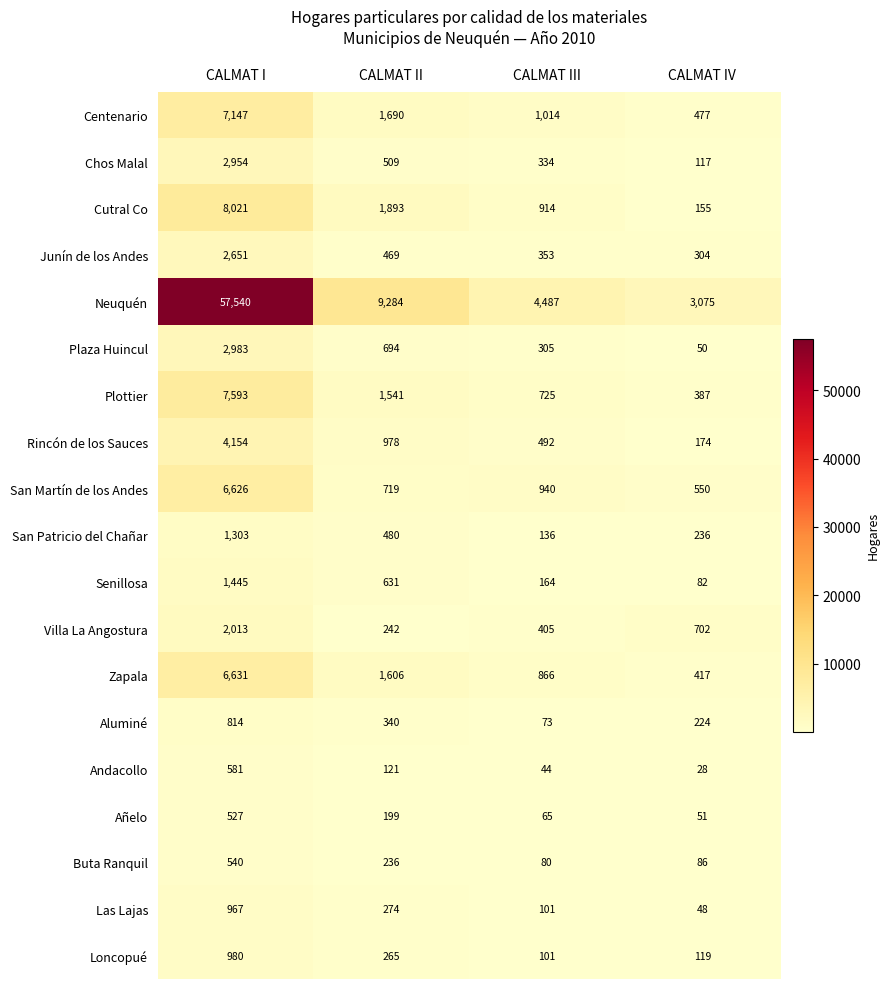

Which series has the widest spread of values?

Neuquén